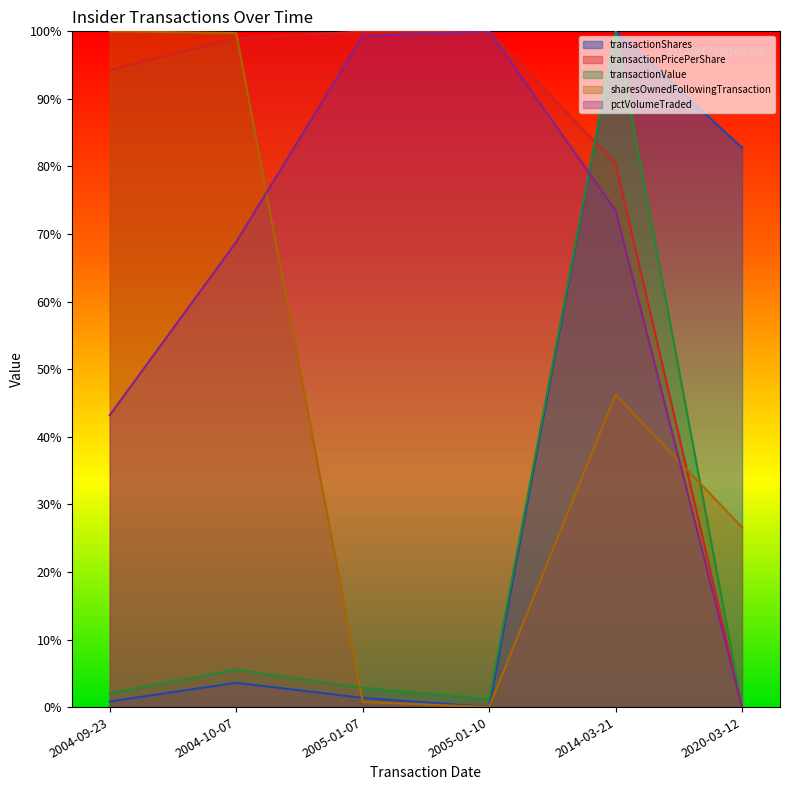

What is the total value across all series at 2004-09-23?

2.4